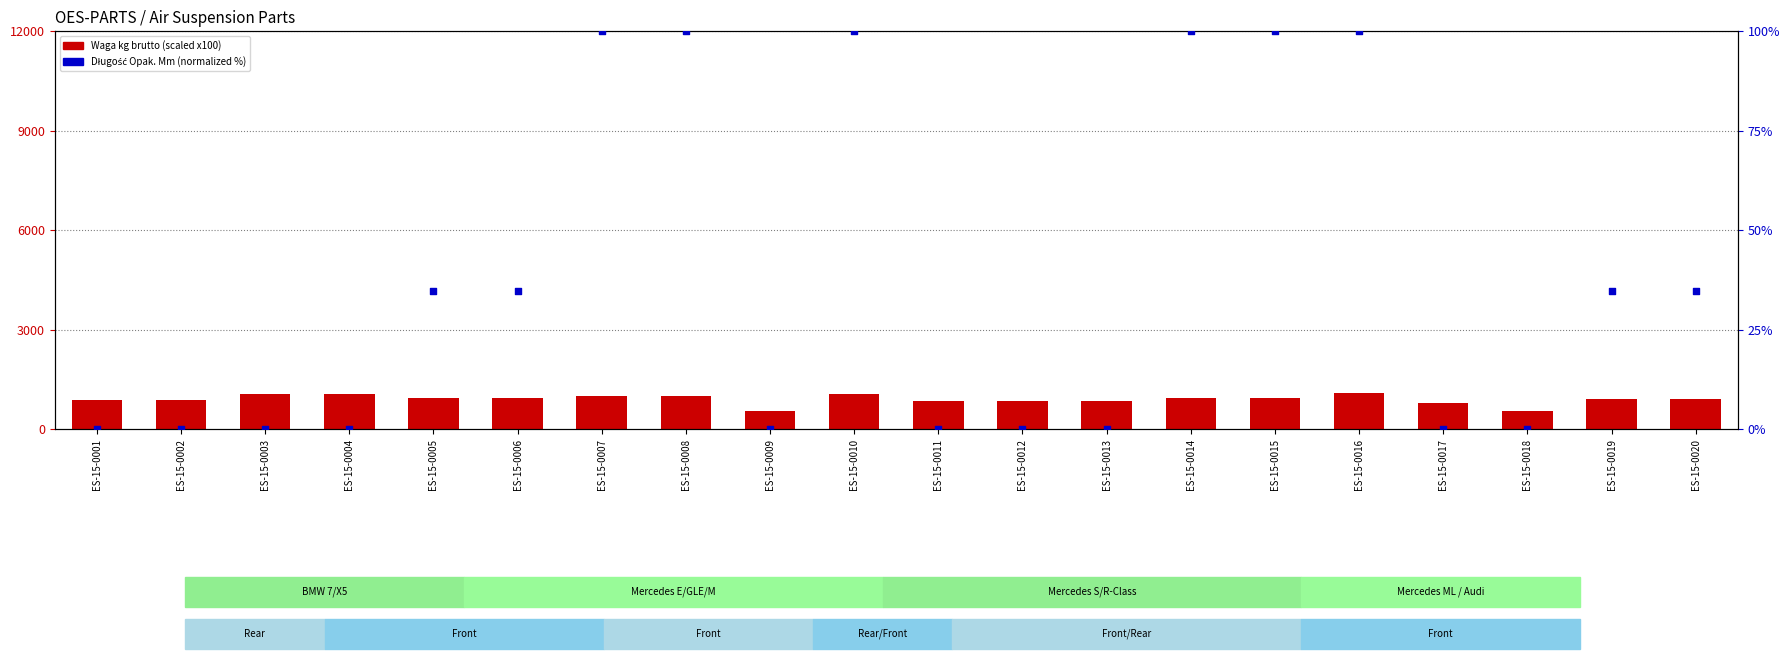

Is the value of Waga kg brutto (scaled) at ES-15-0010 greater than the value of Długość Opak. Mm (percentile) at ES-15-0017?

Yes